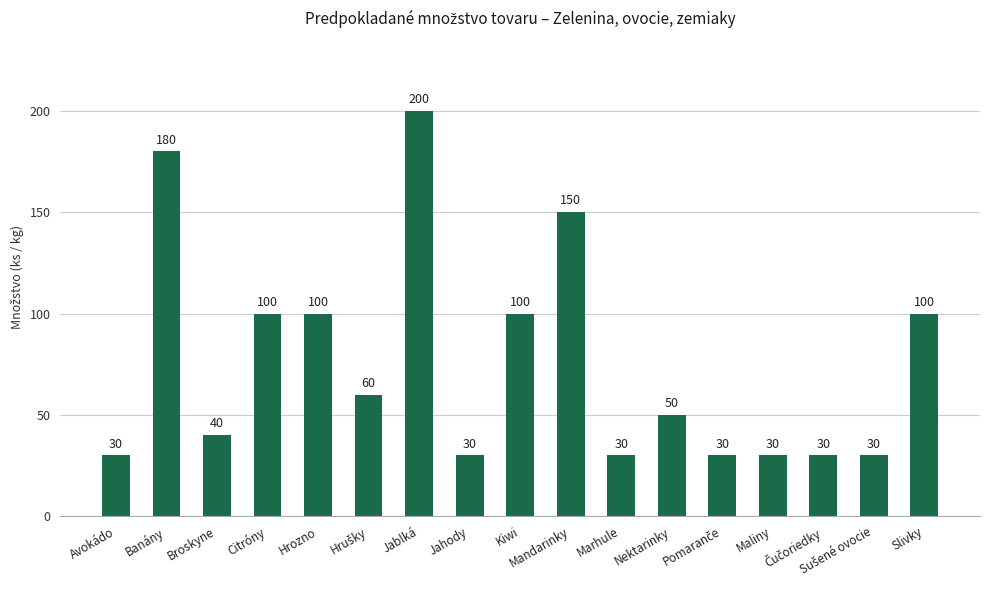

Approximately how many times larger is the value at Mandarinky compared to Nektarinky?

3.0